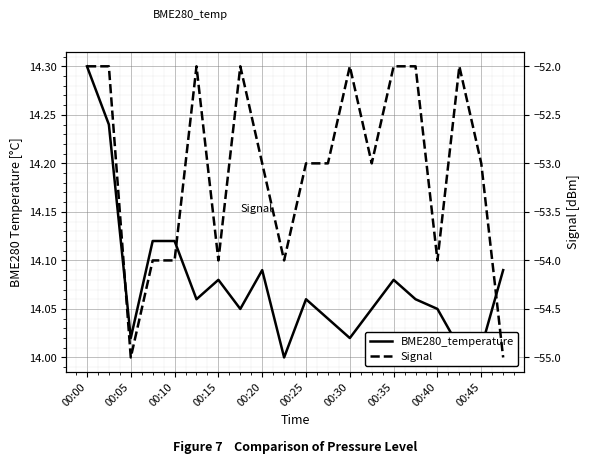

At how many categories does at least one series exceed 6?

20